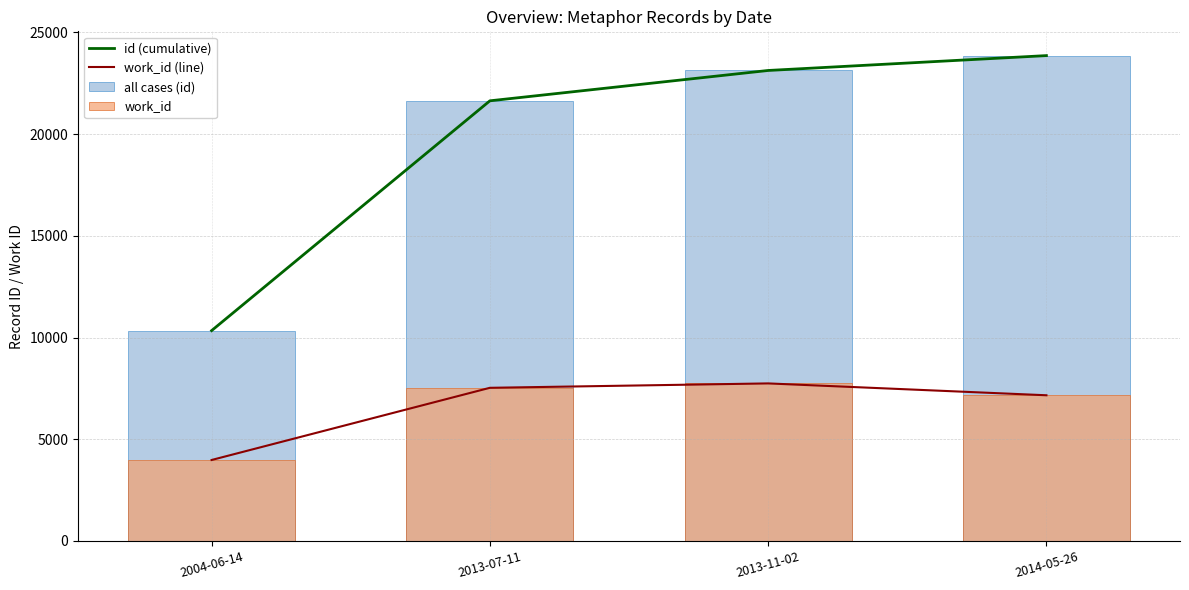

Reading left to right, extract all data points from this chart.

id (cumulative): 2004-06-14=10342	2013-07-11=21640	2013-11-02=23132	2014-05-26=23863
work_id (line): 2004-06-14=3981	2013-07-11=7530	2013-11-02=7746	2014-05-26=7163
all cases (id): 2004-06-14=10342	2013-07-11=21640	2013-11-02=23132	2014-05-26=23863
work_id: 2004-06-14=3981	2013-07-11=7530	2013-11-02=7746	2014-05-26=7163